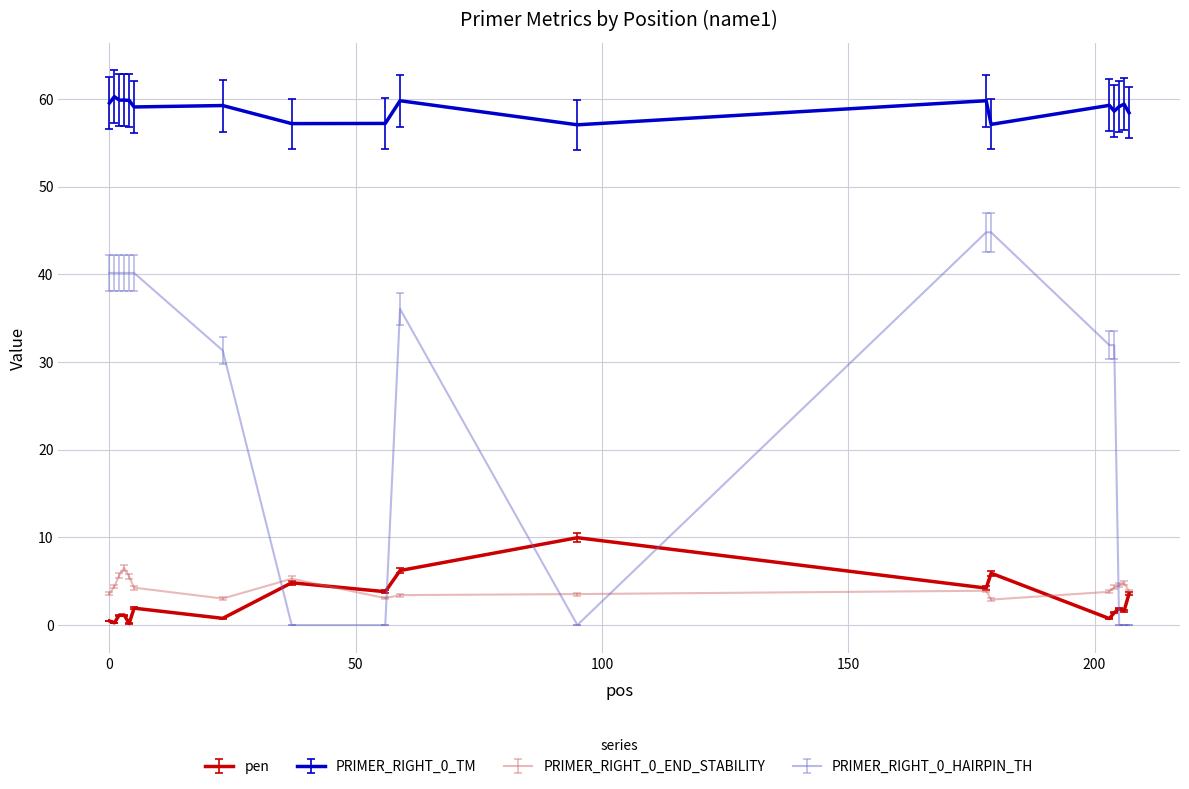

Which series has the largest range (max minus min)?

PRIMER_RIGHT_0_HAIRPIN_TH